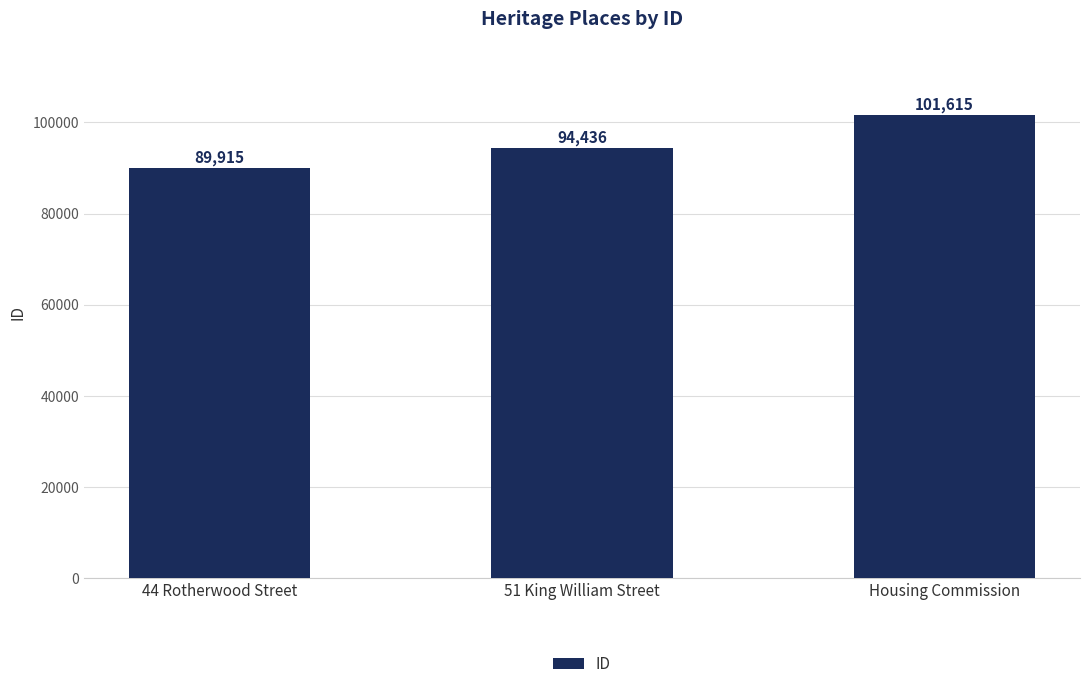

The chart shows a value of 145951 at 51 King William Street. True or false?

False